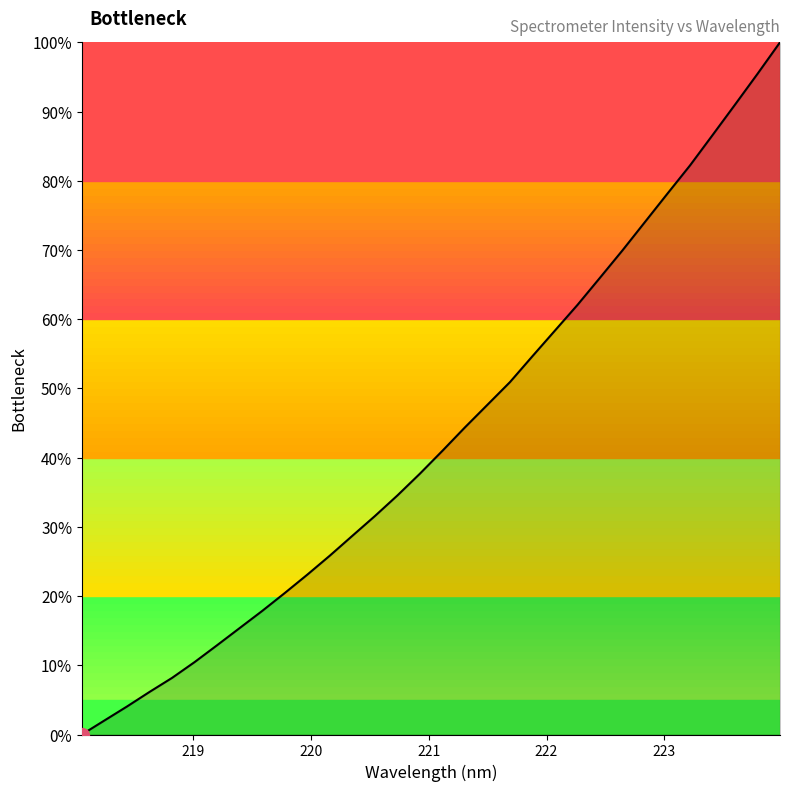

What is the difference between the maximum and minimum values?

100.0